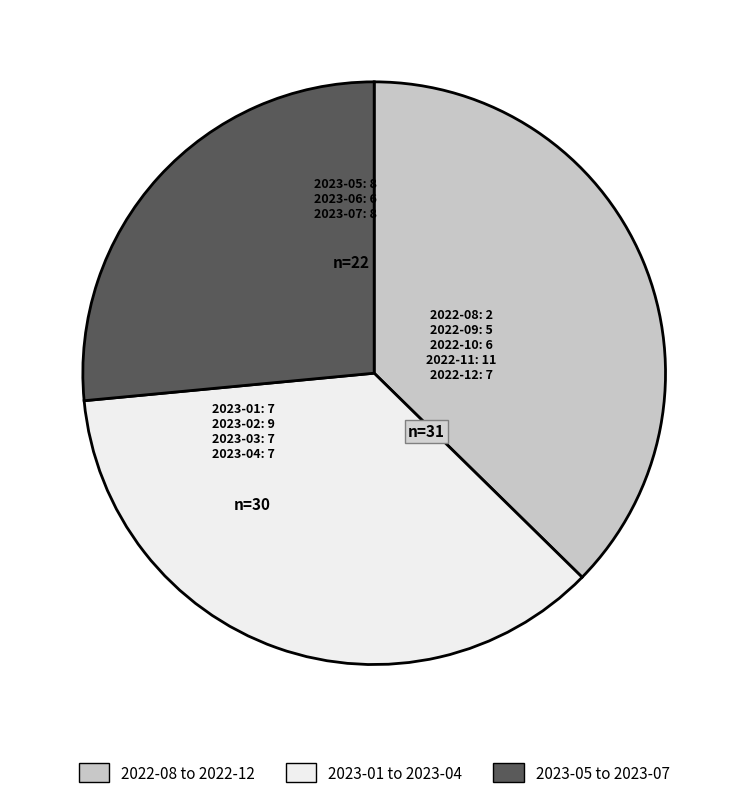

True or false: 2023-05 to 2023-07 accounts for 21% of the total.

False